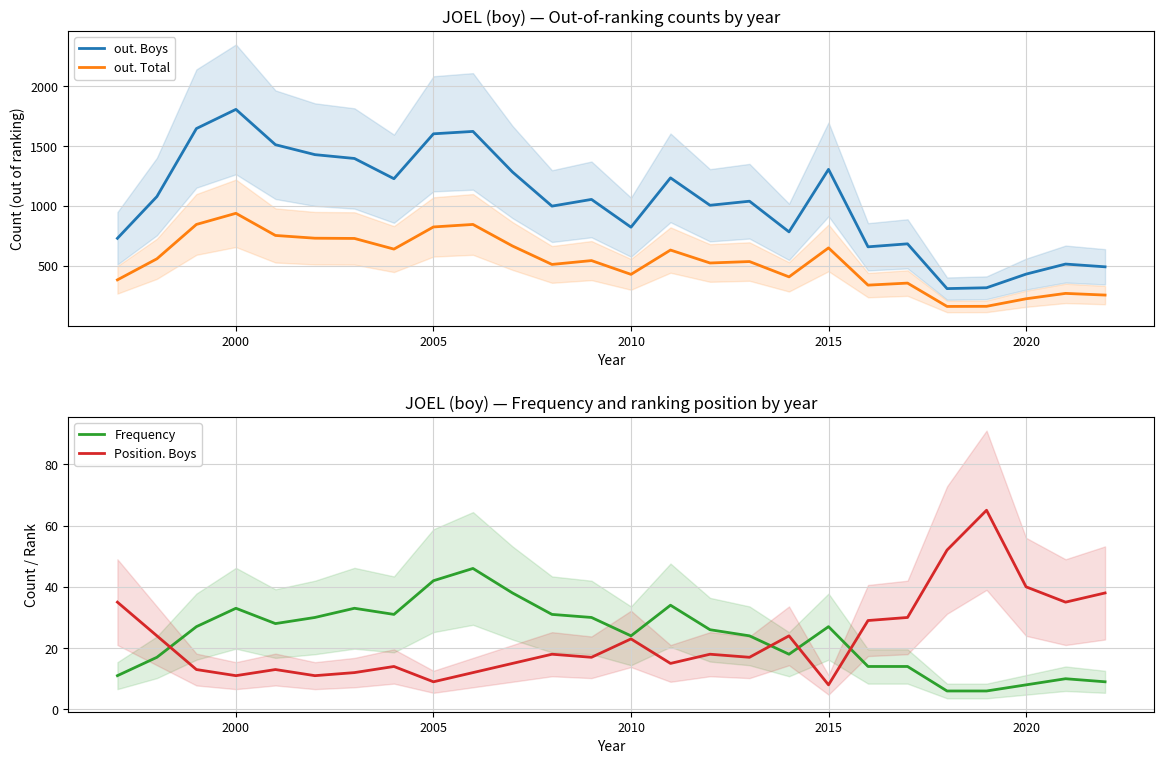

What is the highest value of the out. Boys series?

1807